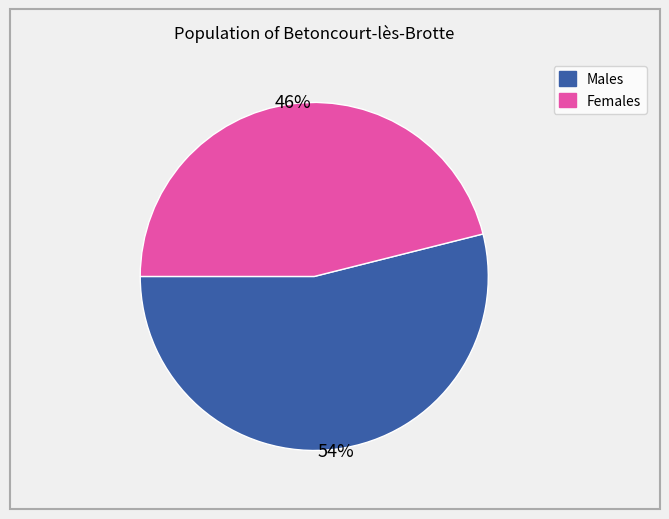

Count the number of slices in the pie.

2